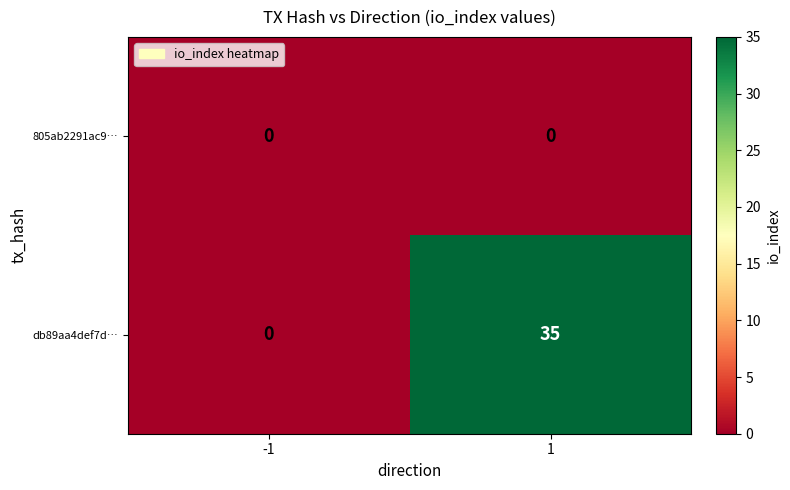

Is it true that db89aa4def7d… equals 35 at 1?

True